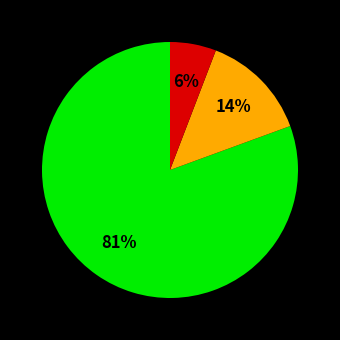

To the nearest percent, what is the average slice percentage?

33%